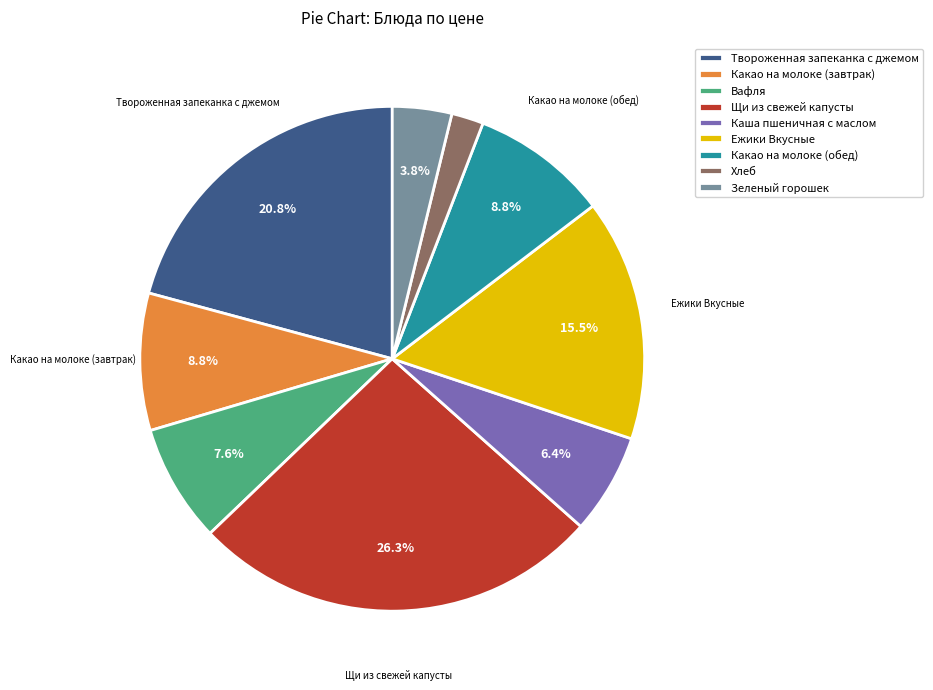

How much of the chart is everything except Ежики Вкусные?

84.5%